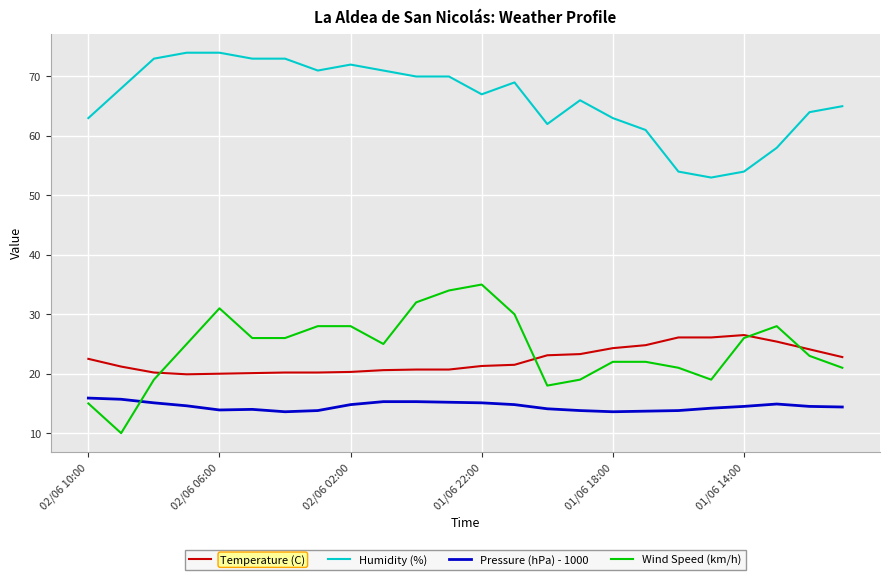

True or false: Humidity (%) and Temperature (C) intersect in this chart.

False